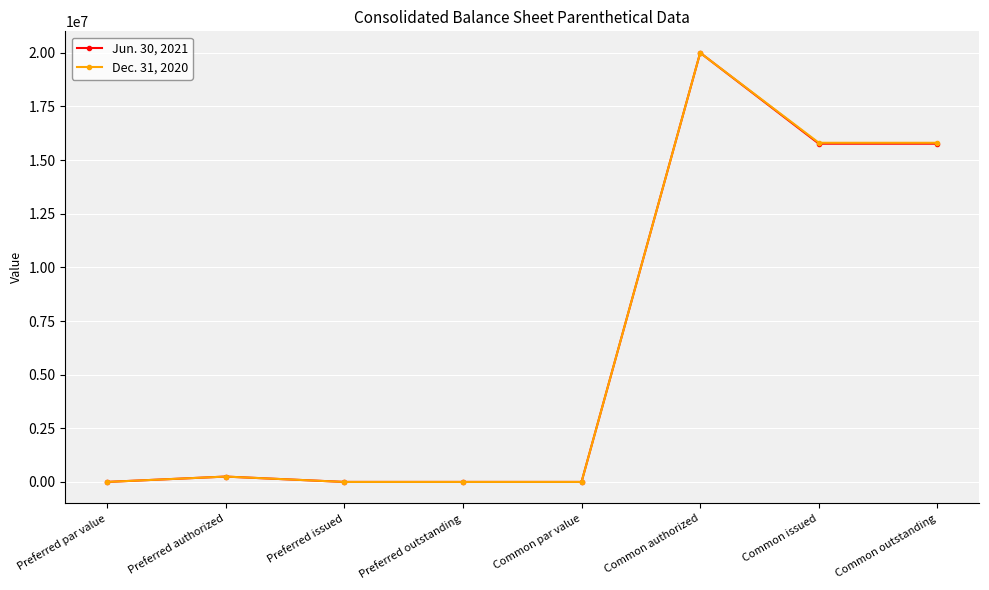

Which label corresponds to the largest value in the chart?

Common authorized